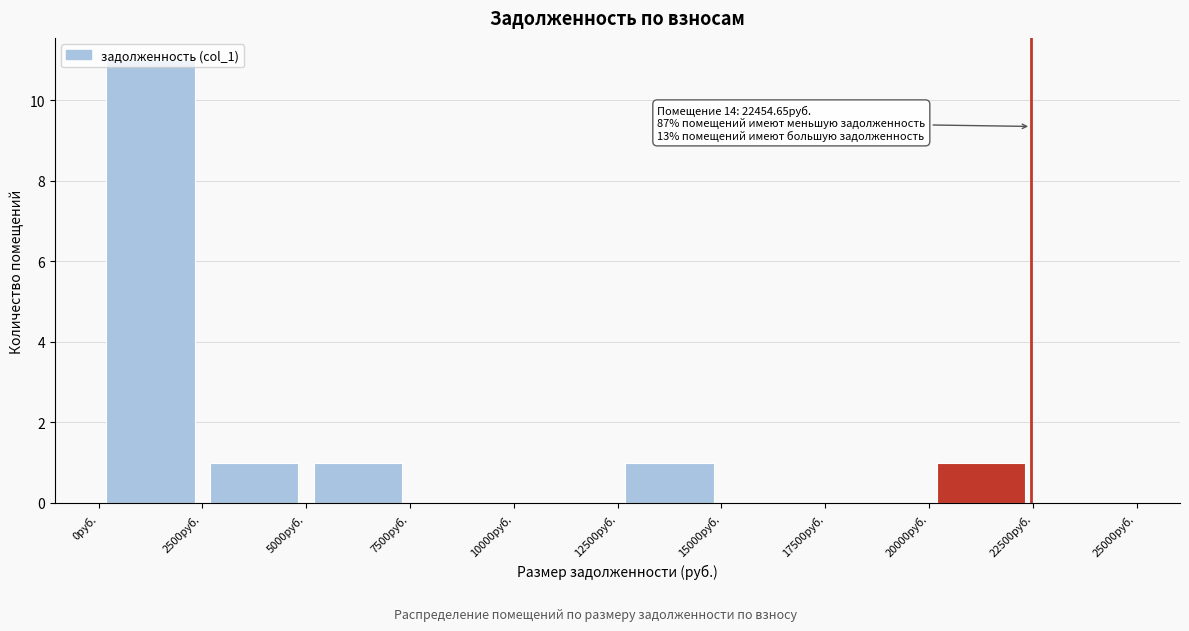

Over which range of the x-axis is the bar tallest?

0 to 2500